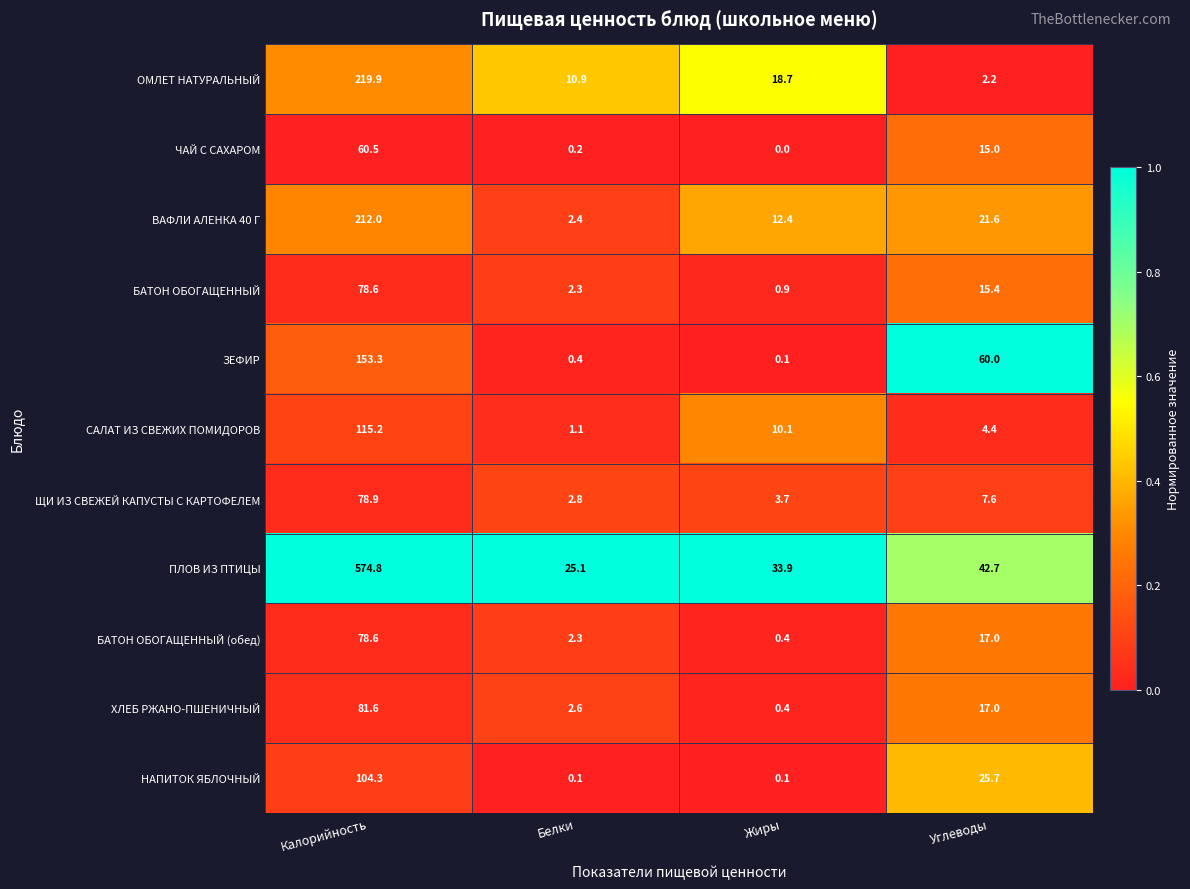

Is it true that ЧАЙ С САХАРОМ equals 15.0 at Углеводы?

True